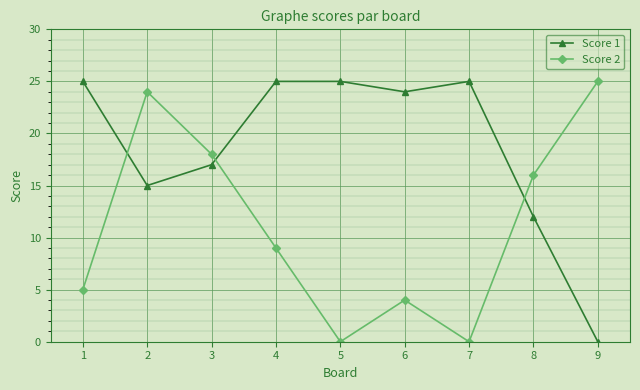

What are all the series names shown in the legend?

Score 1, Score 2